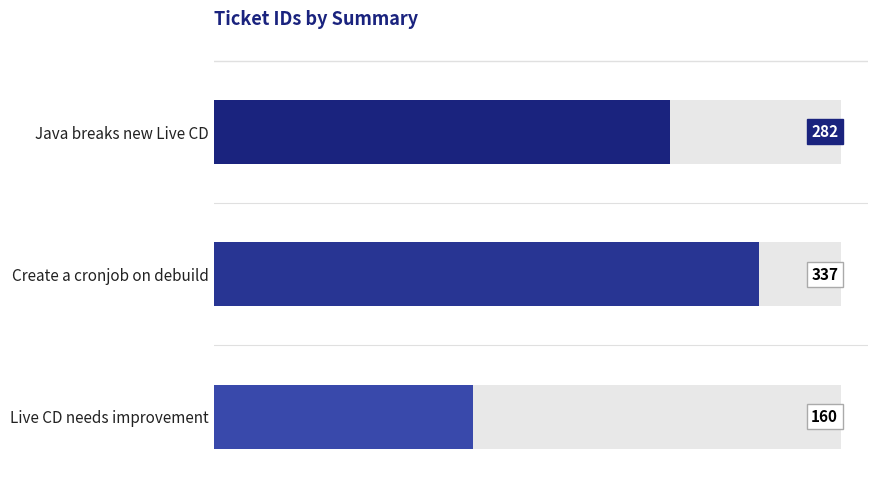

Reading left to right, transcribe all the data shown in this chart.

282	337	160